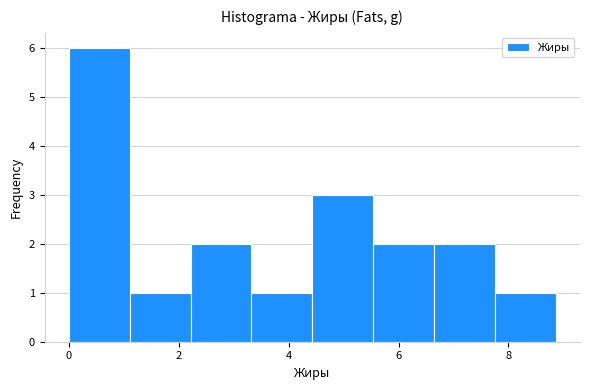

Reading left to right, list every bar in this chart as the range it spans on the x-axis followed by its height. Neither the bar edges nor the heights are printed on the chart, so give them approximately, as read against the axes.

0.0 to 1.2: 6
1.2 to 2.2: 1
2.2 to 3.4: 2
3.4 to 4.4: 1
4.4 to 5.6: 3
5.6 to 6.6: 2
6.6 to 7.8: 2
7.8 to 8.8: 1